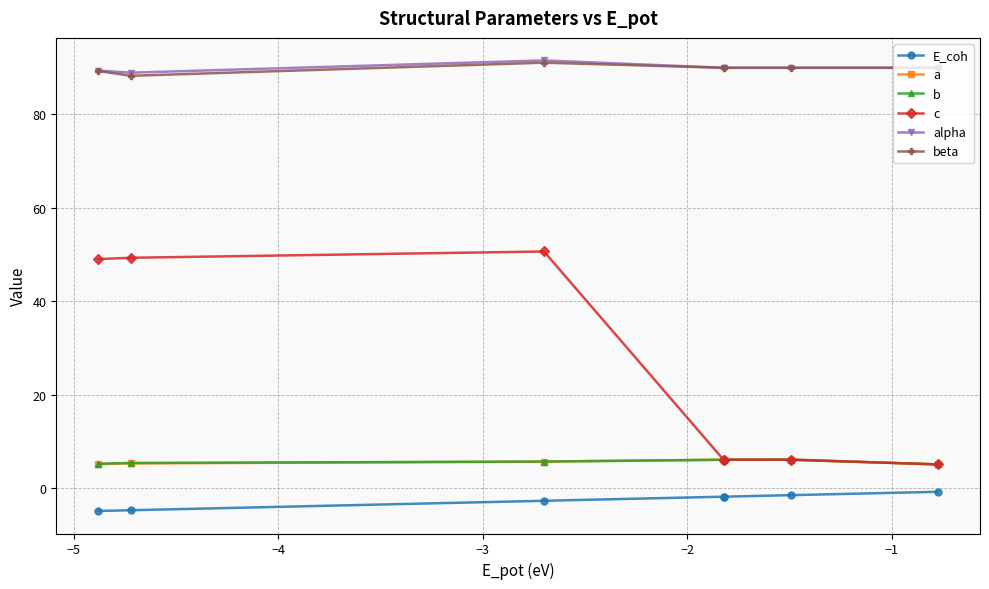

True or false: alpha and a cross at least once.

False